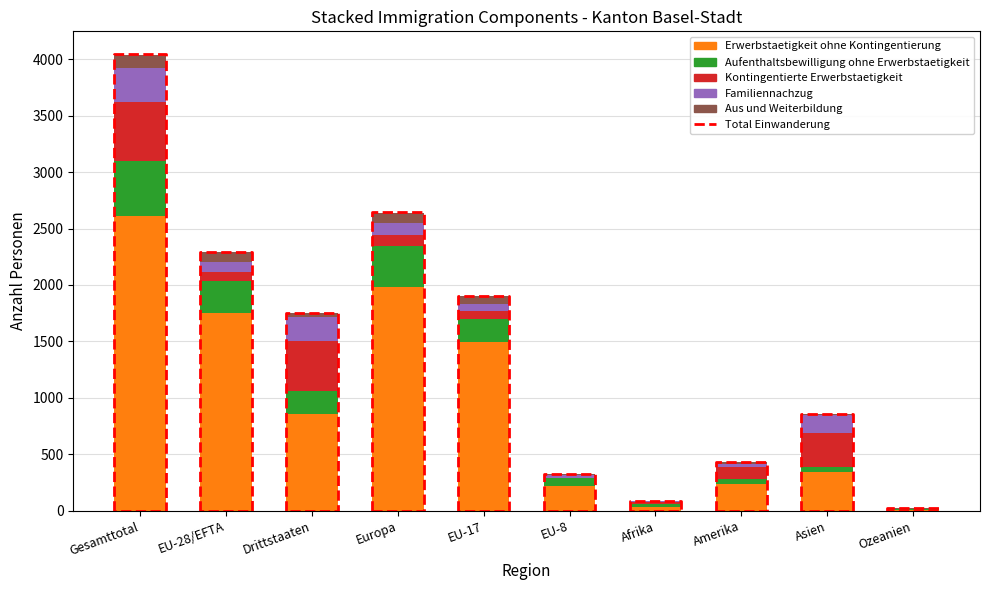

How many bars are there in each group?

5